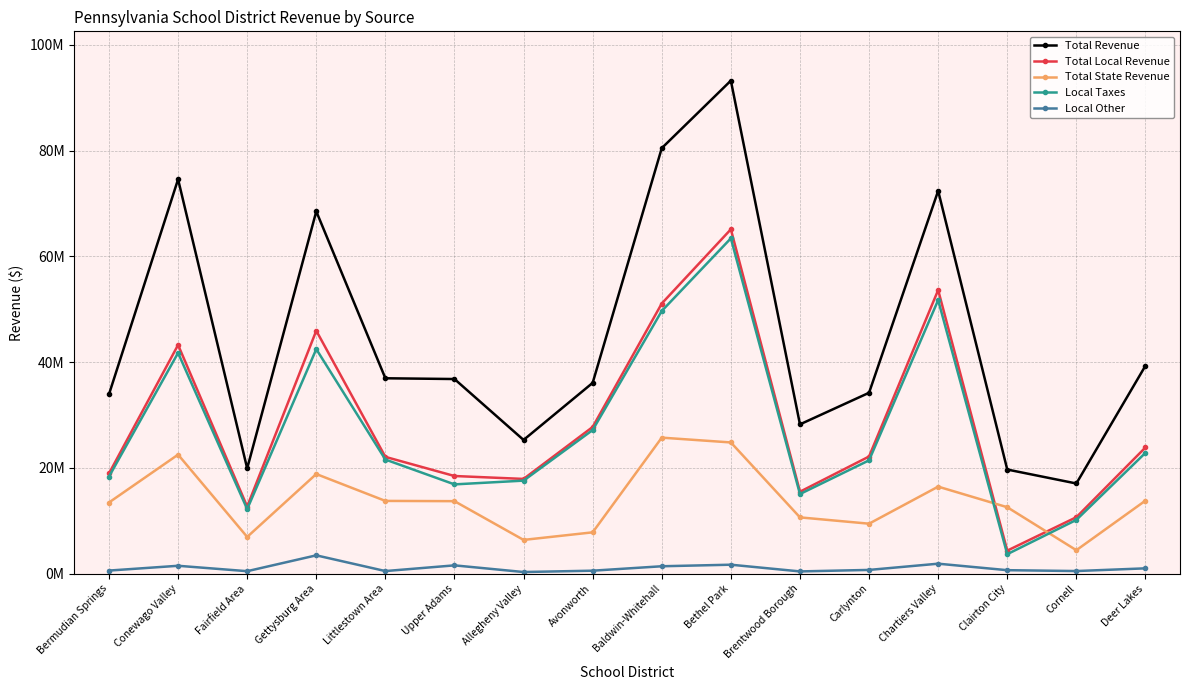

What is the difference between the maximum and minimum values in the Total Revenue series?

76161661.7